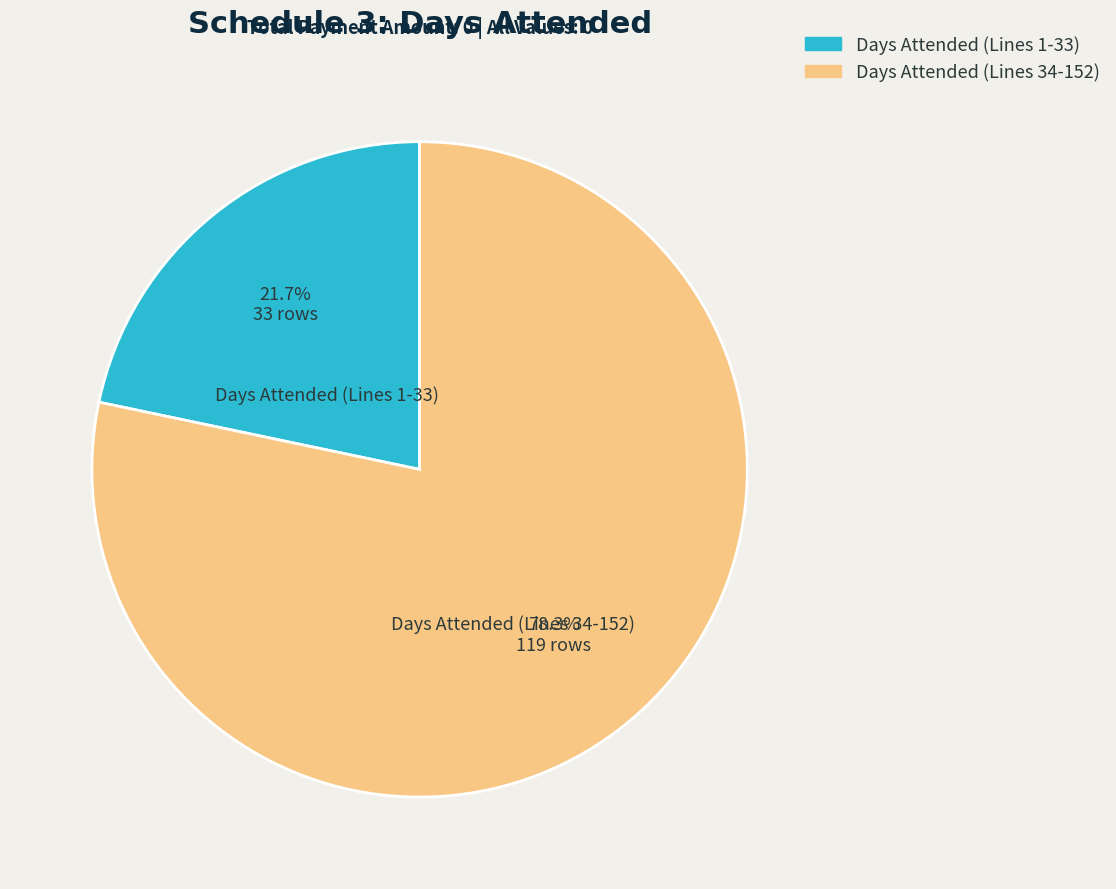

How much of the chart is everything except Days Attended (Lines 34-152)?

21.7%